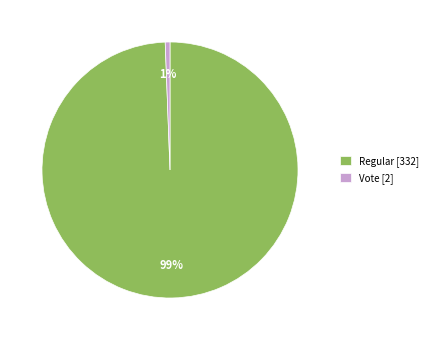

How many segments does this pie chart have?

2